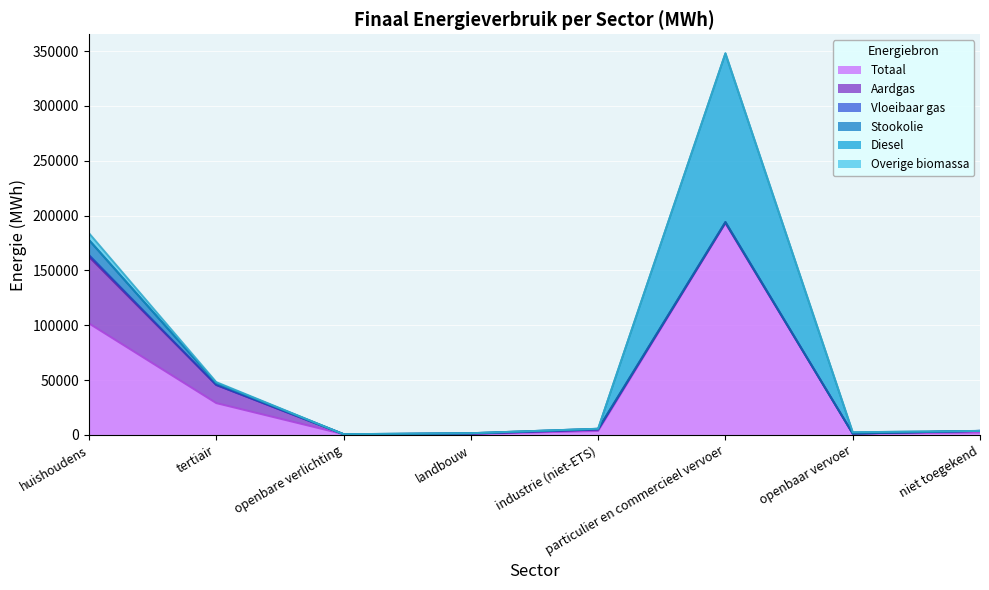

What position from the left is niet toegekend?

8